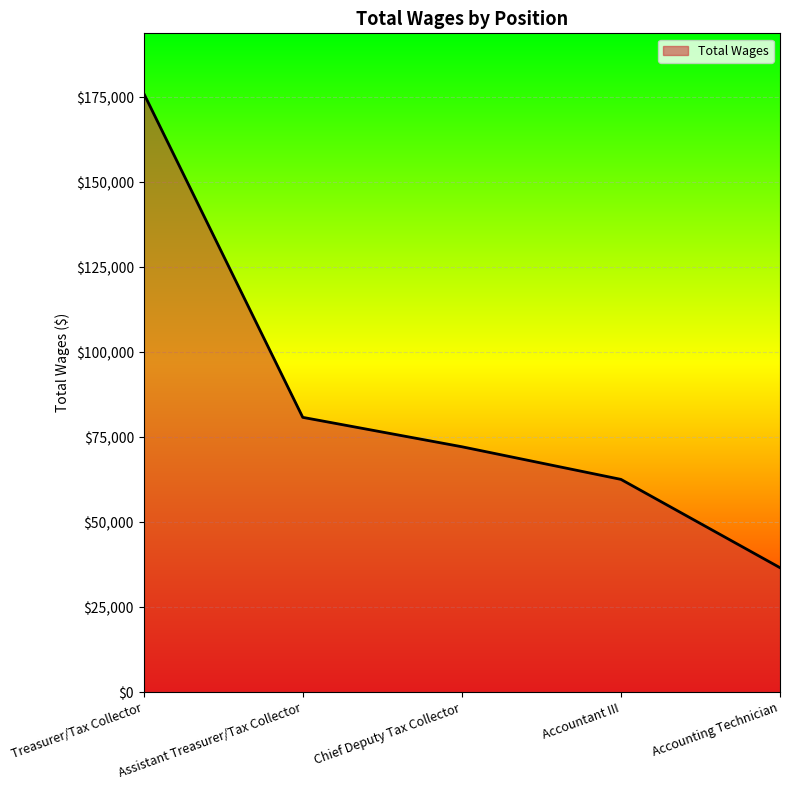

What is the average value?

85646